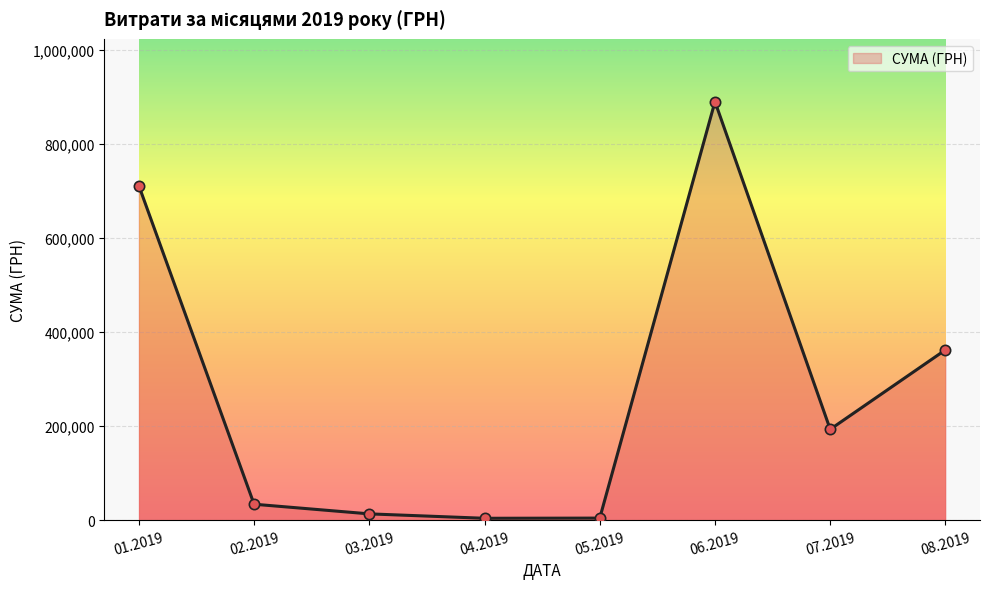

Which has a higher value, 02.2019 or 06.2019?

06.2019